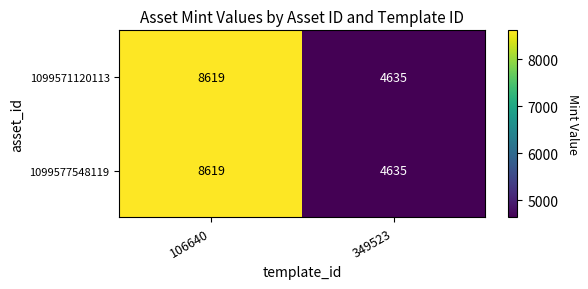

What is the smallest value displayed?

4635